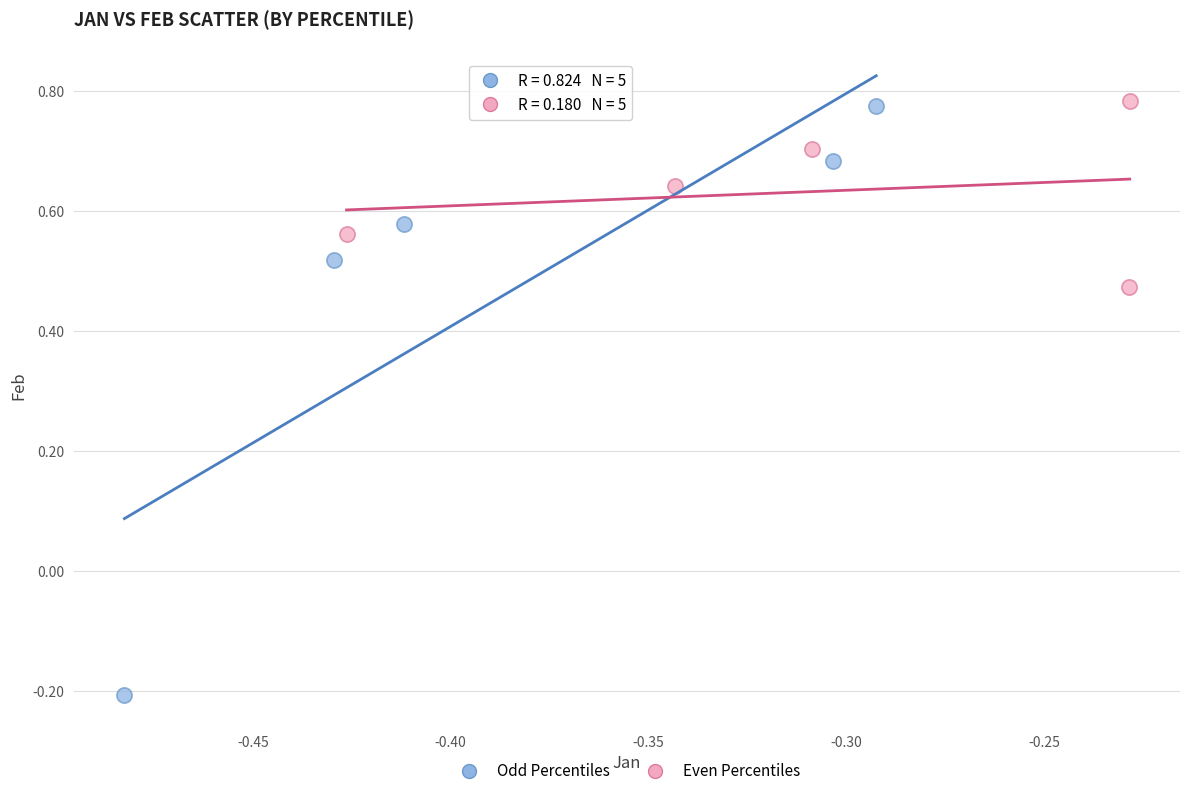

Which series contains the lowest Y value?

Odd Percentiles